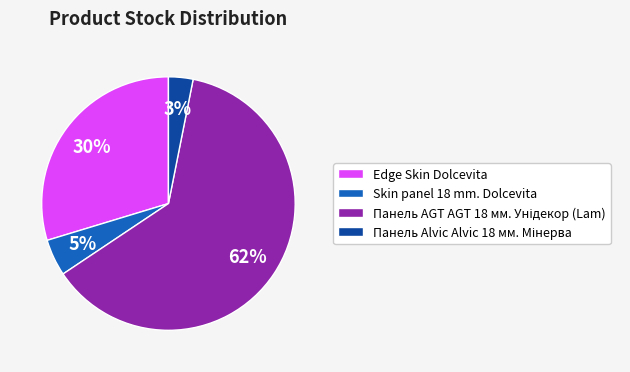

What percentage is the Edge Skin Dolcevita slice, to the nearest percent?

30%